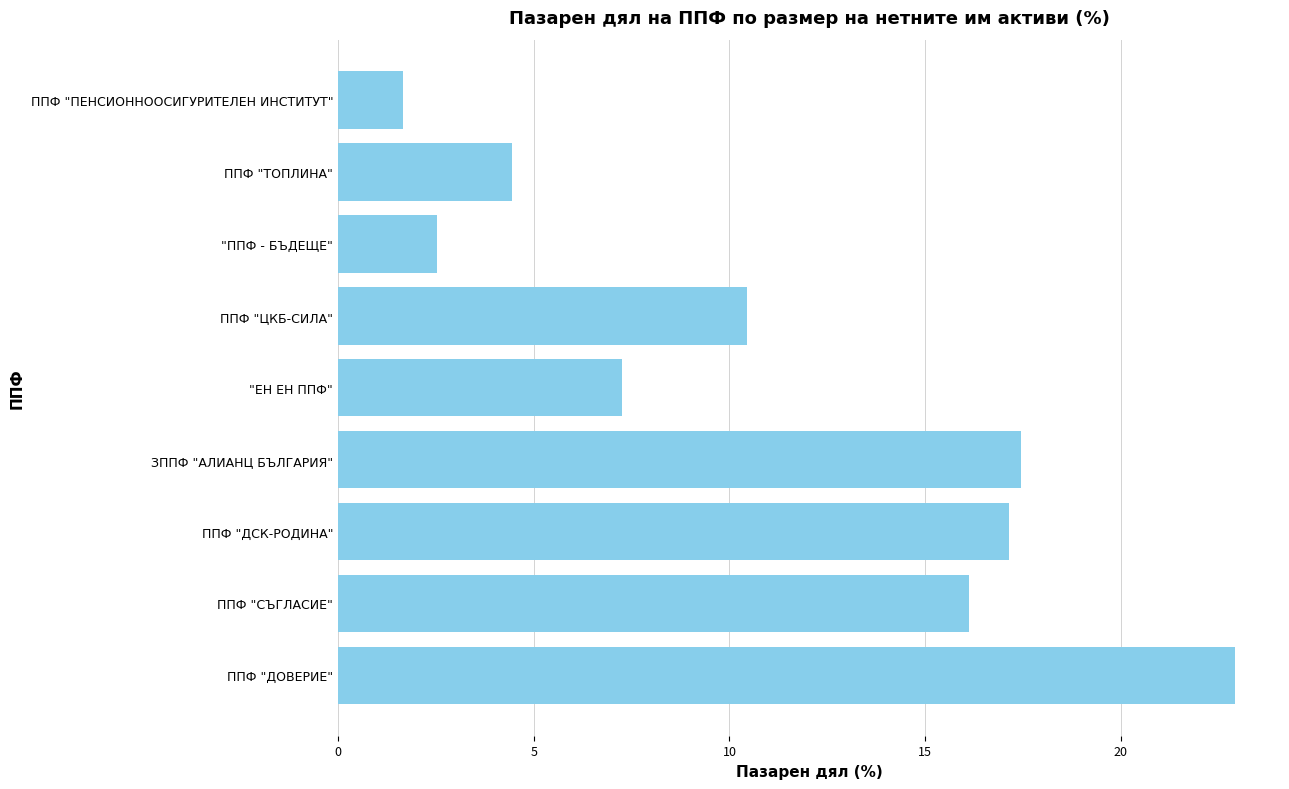

True or false: the data shows 10.5 at ППФ "ЦКБ-СИЛА".

True